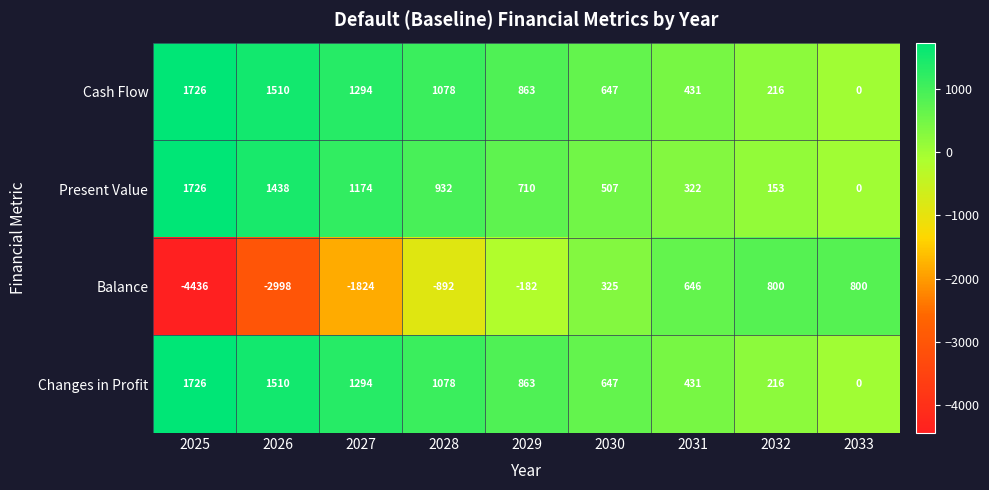

At which label does Present Value first exceed 710?

2025